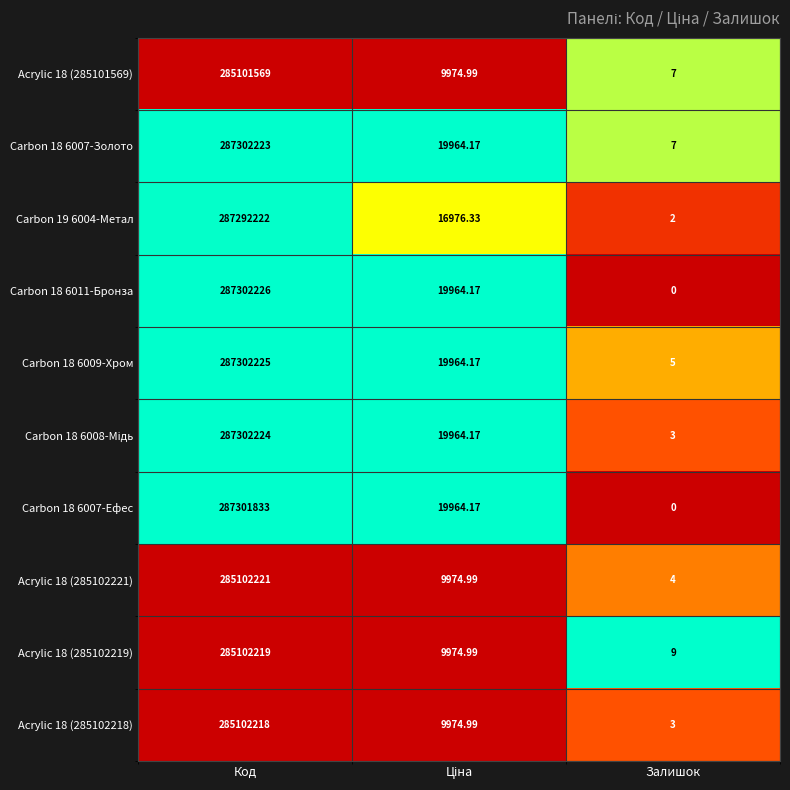

At which label does Carbon 18 6007-Золото reach its peak?

Код